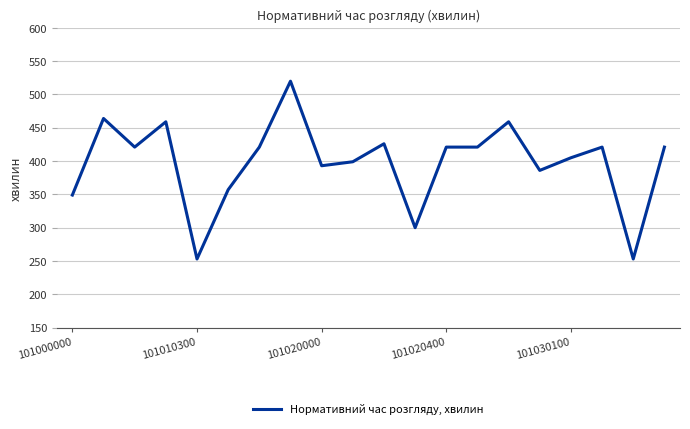

What is the difference between the maximum and second lowest values?

267